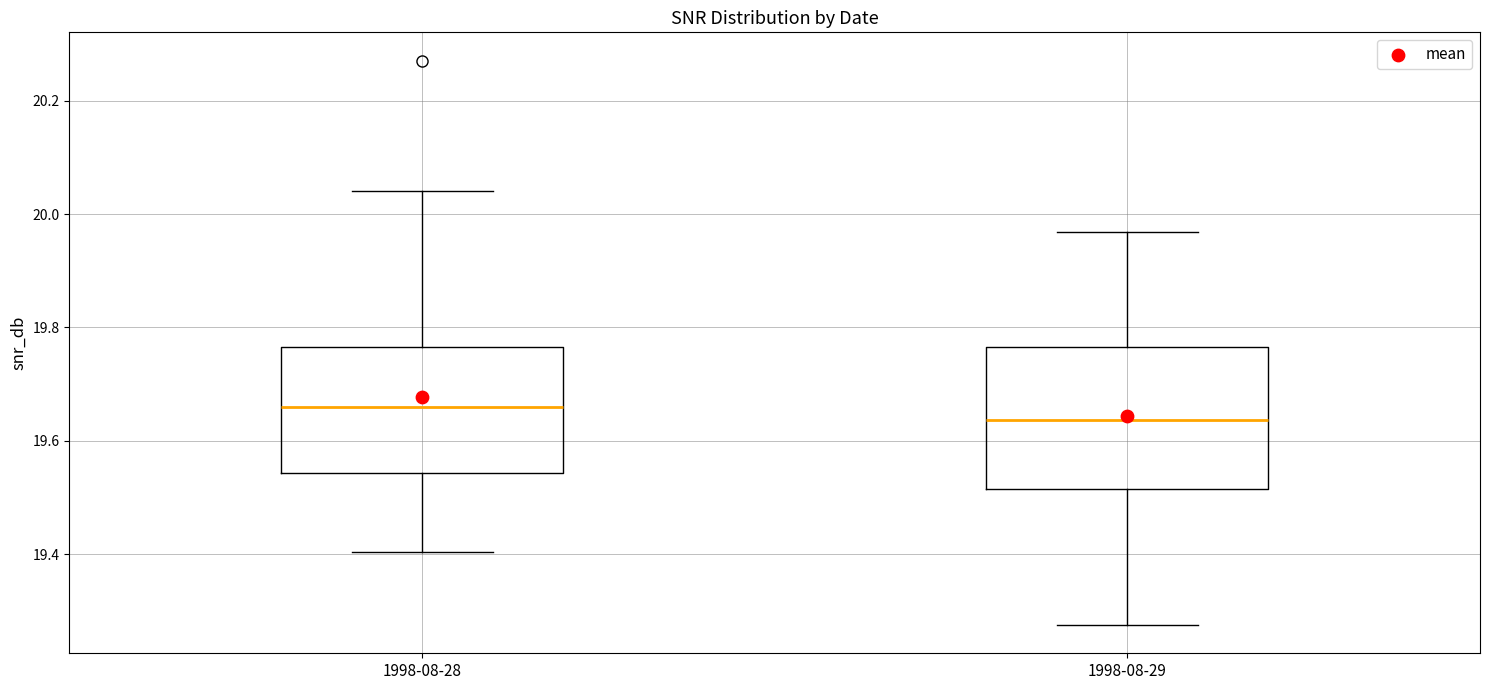

Which box is the tallest, from its lower edge to its upper edge?

1998-08-29